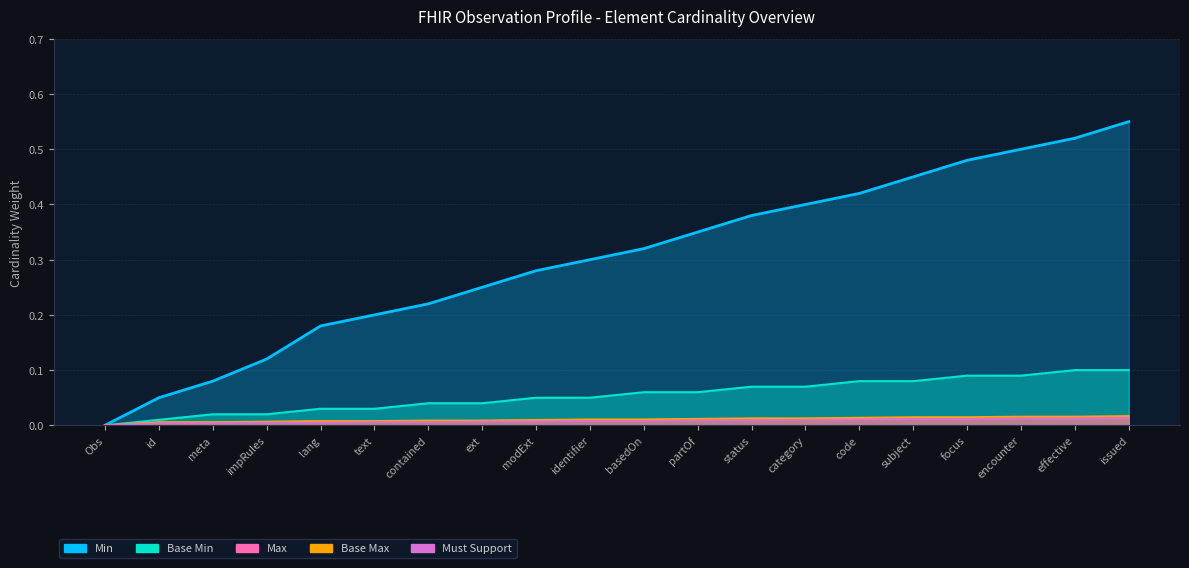

True or false: Min and Base Min cross at least once.

False